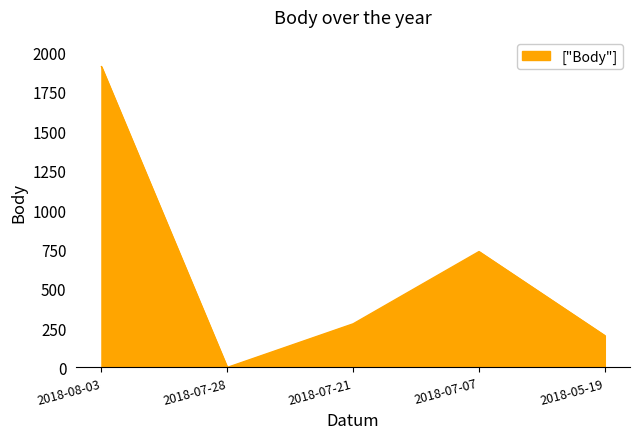

The chart shows a value of 202 at 2018-05-19. True or false?

True